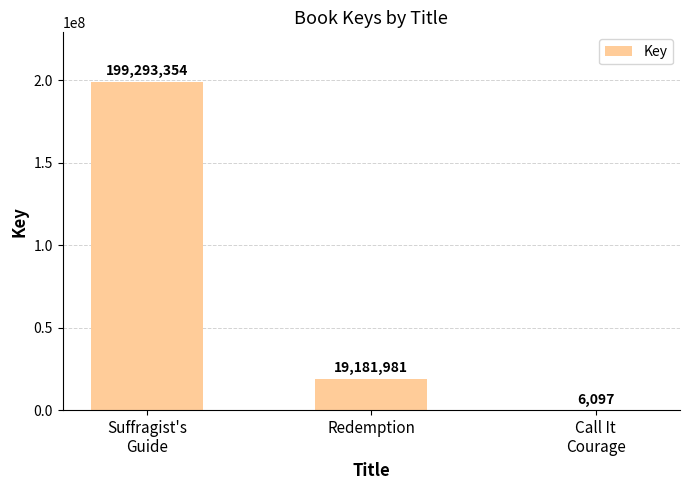

At which label is the value closest to 99649725?

Redemption